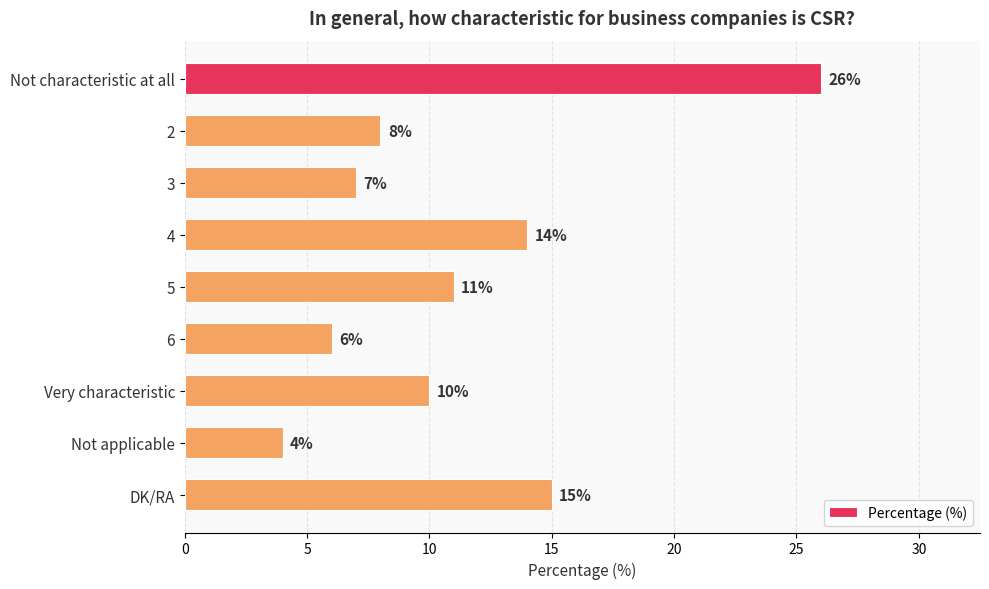

How many bars are there in total?

9